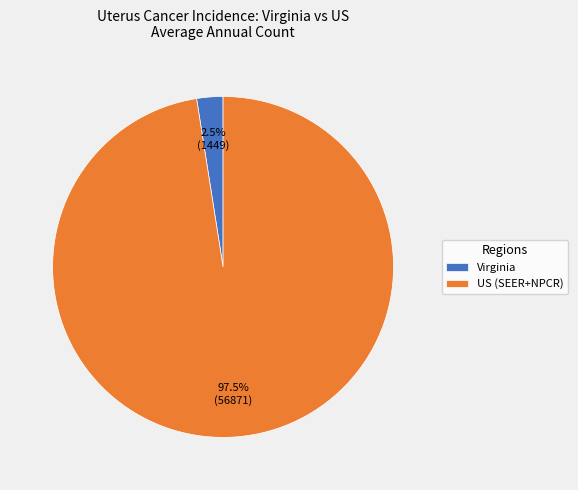

Which has a higher value, Virginia or US (SEER+NPCR)?

US (SEER+NPCR)